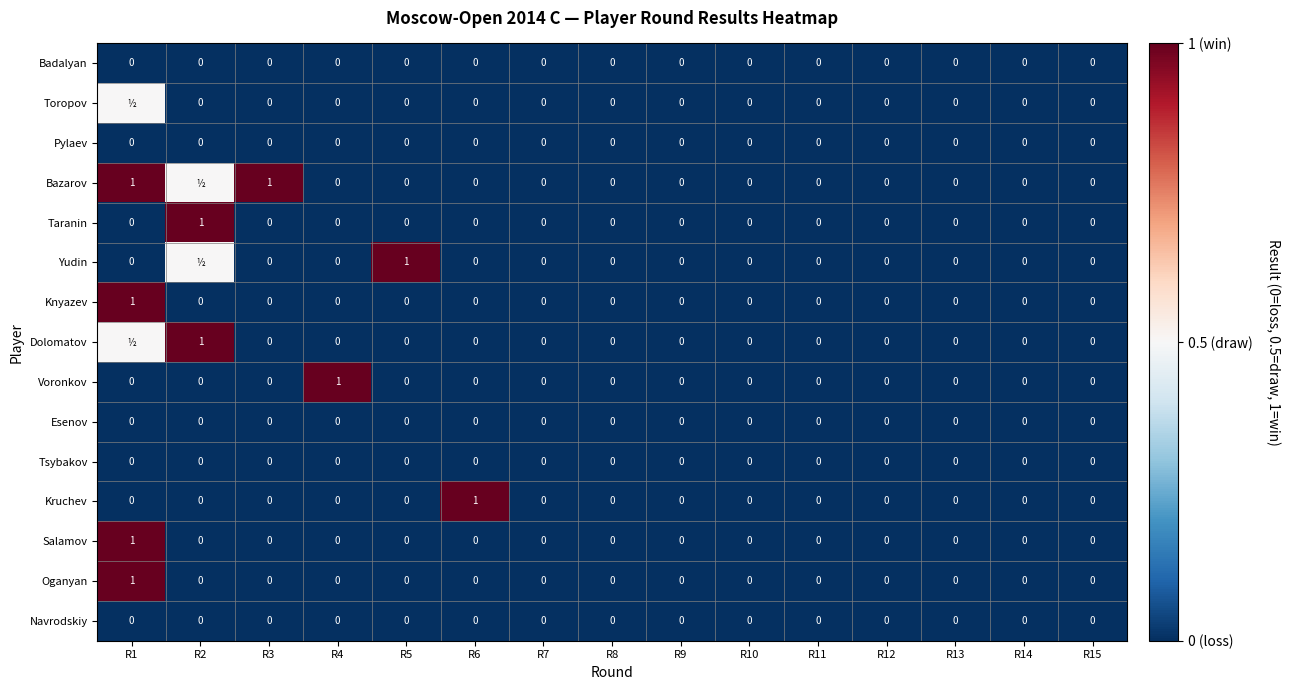

At which category does the chart reach its minimum across all series?

R1